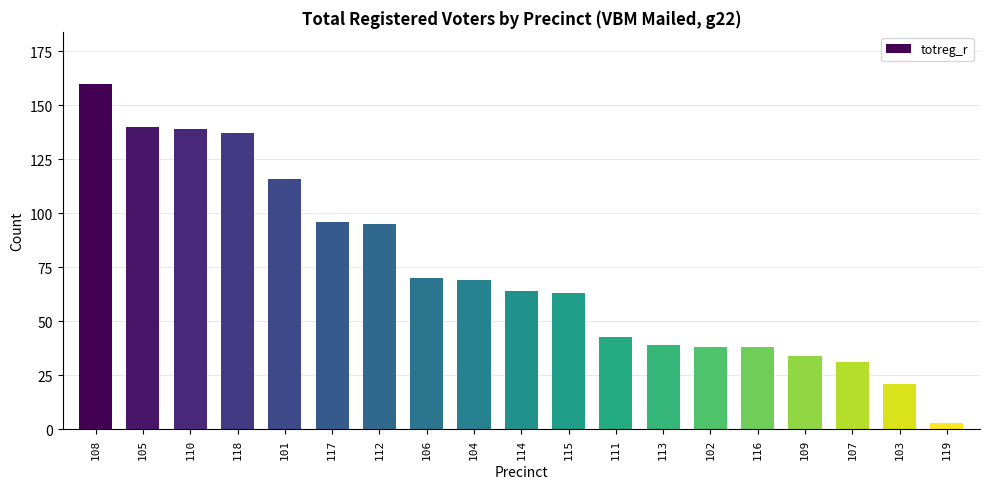

What is the minimum value shown in the chart?

3